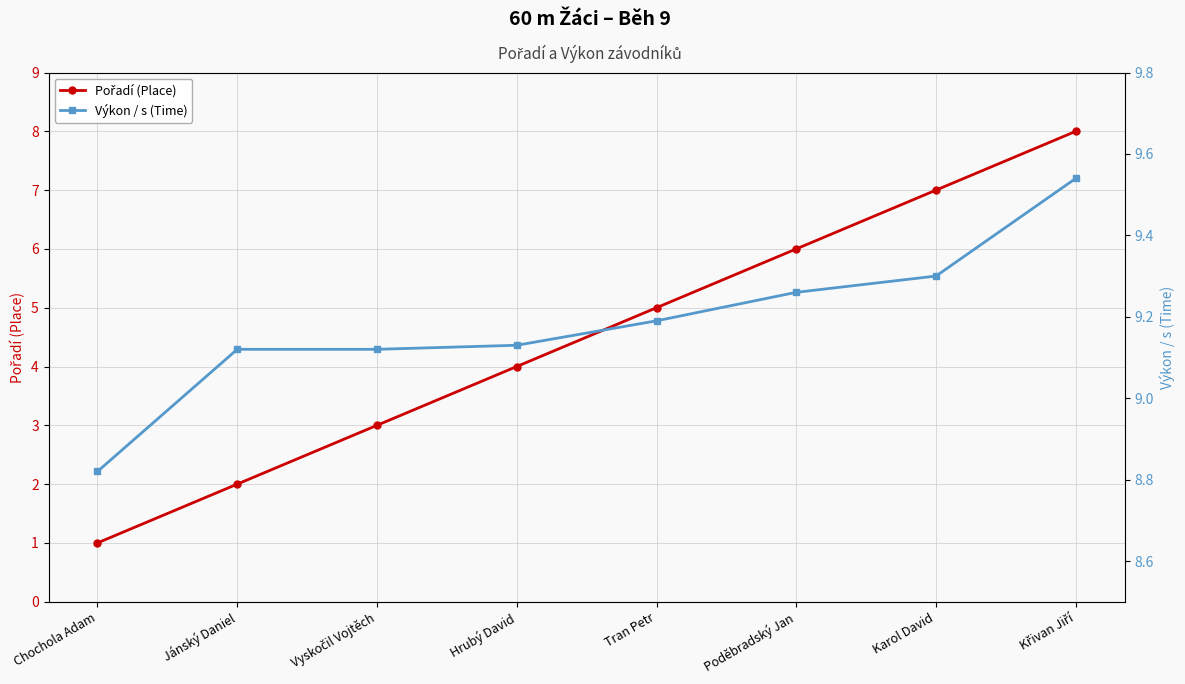

Which category has the lowest value in the Pořadí (Place) series?

Chochola Adam